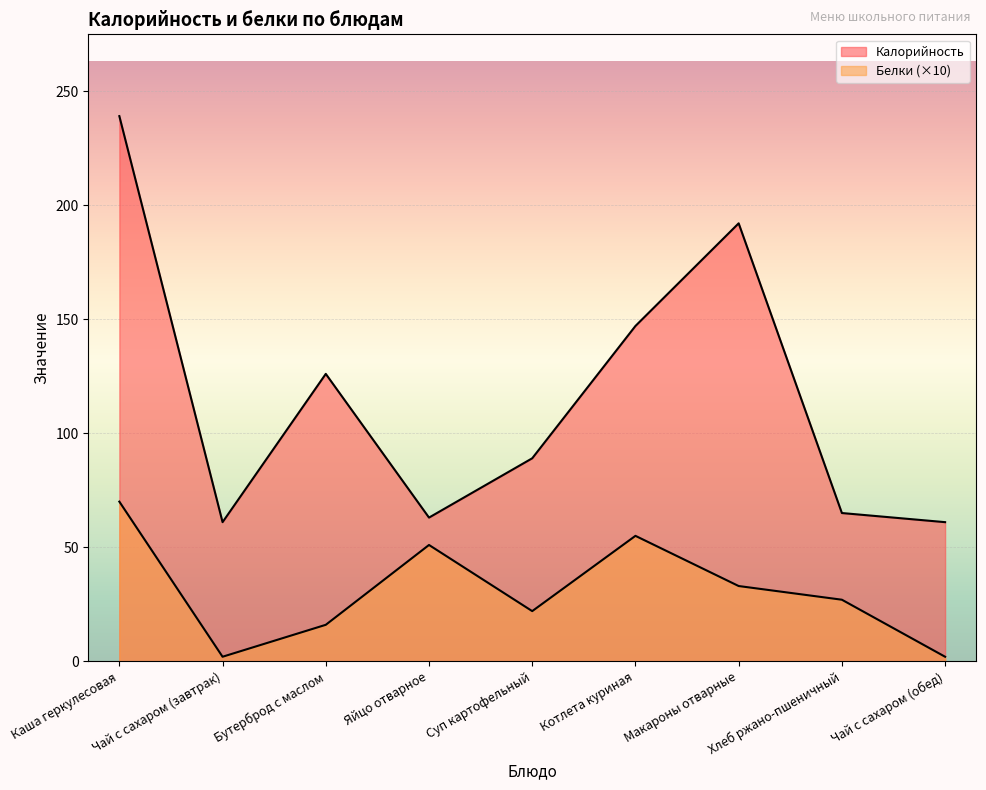

How many lines are shown in the chart?

2